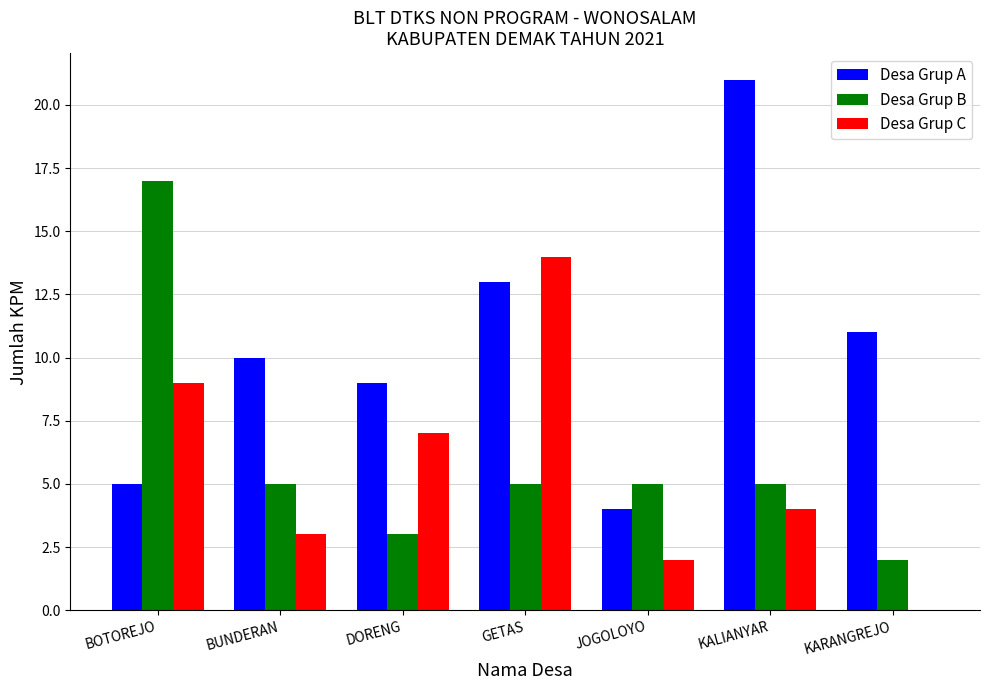

Is it true that Desa Grup A equals 13 at DORENG?

False